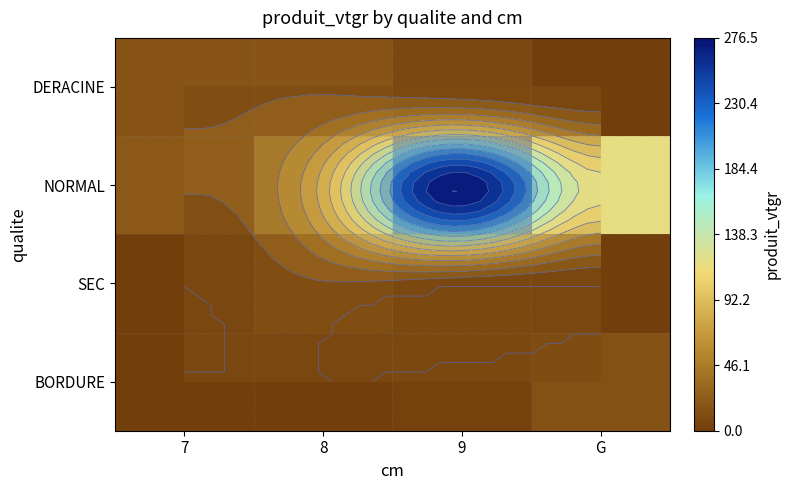

At 7, list the series in order from largest to smallest.

NORMAL, DERACINE, SEC, BORDURE